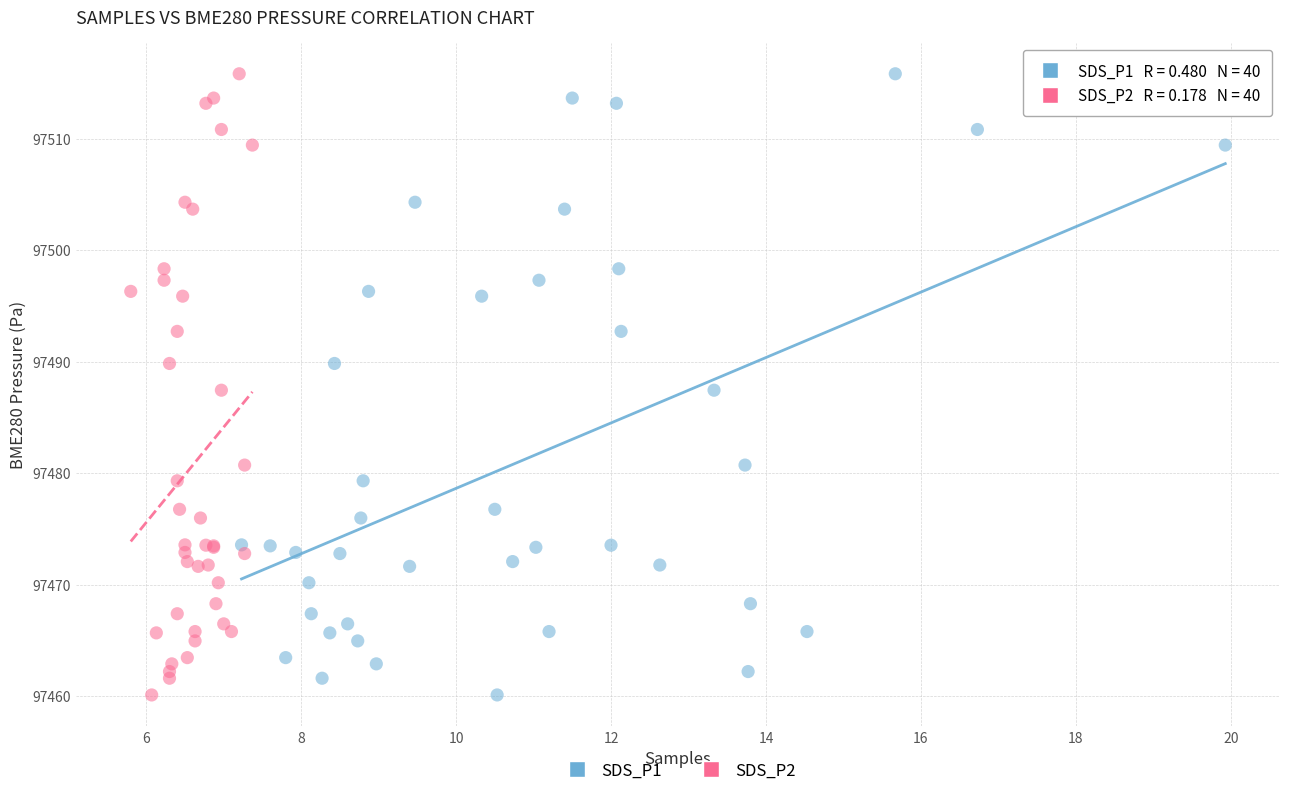

What are all the series names shown in the legend?

SDS_P1, SDS_P2